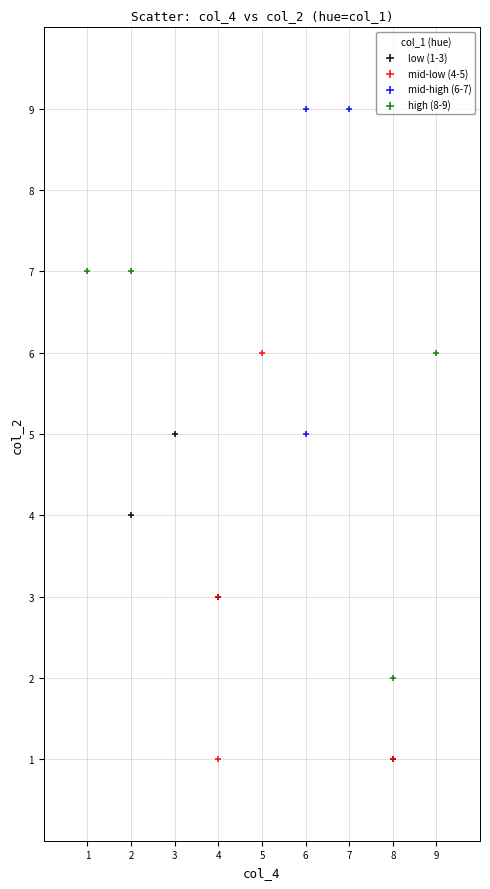

Which series contains the highest Y value?

mid-high (6-7)